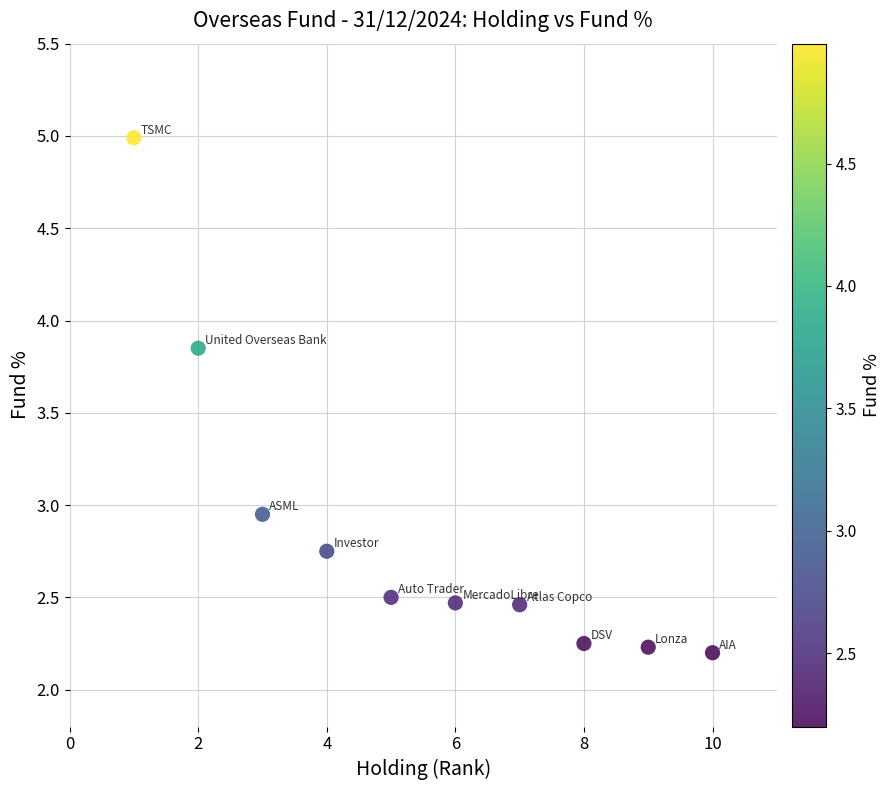

What is the range of X values (max minus min)?

9.0